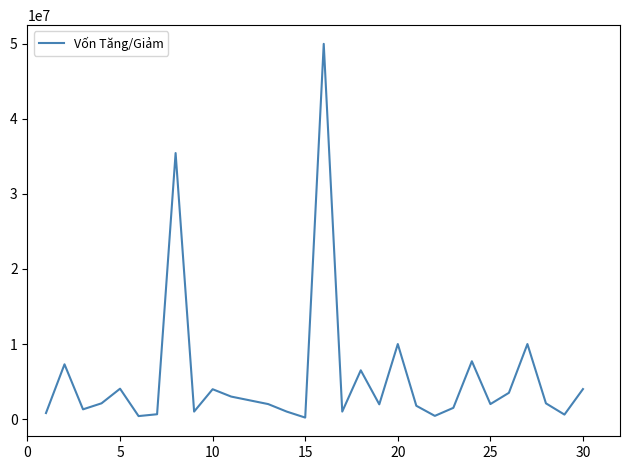

What is the greatest value displayed?

50000000